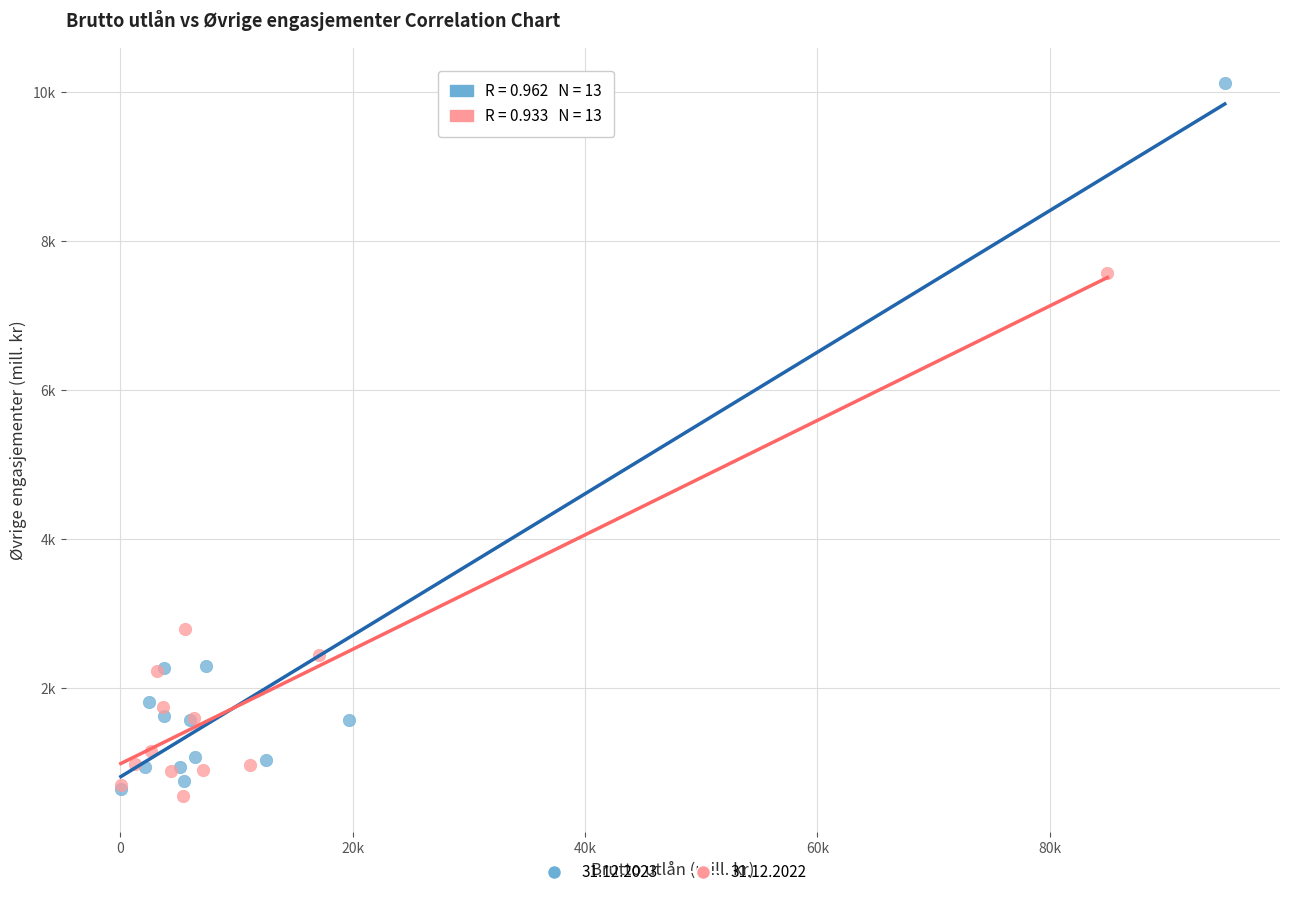

Which series reaches the minimum Y coordinate?

31.12.2022